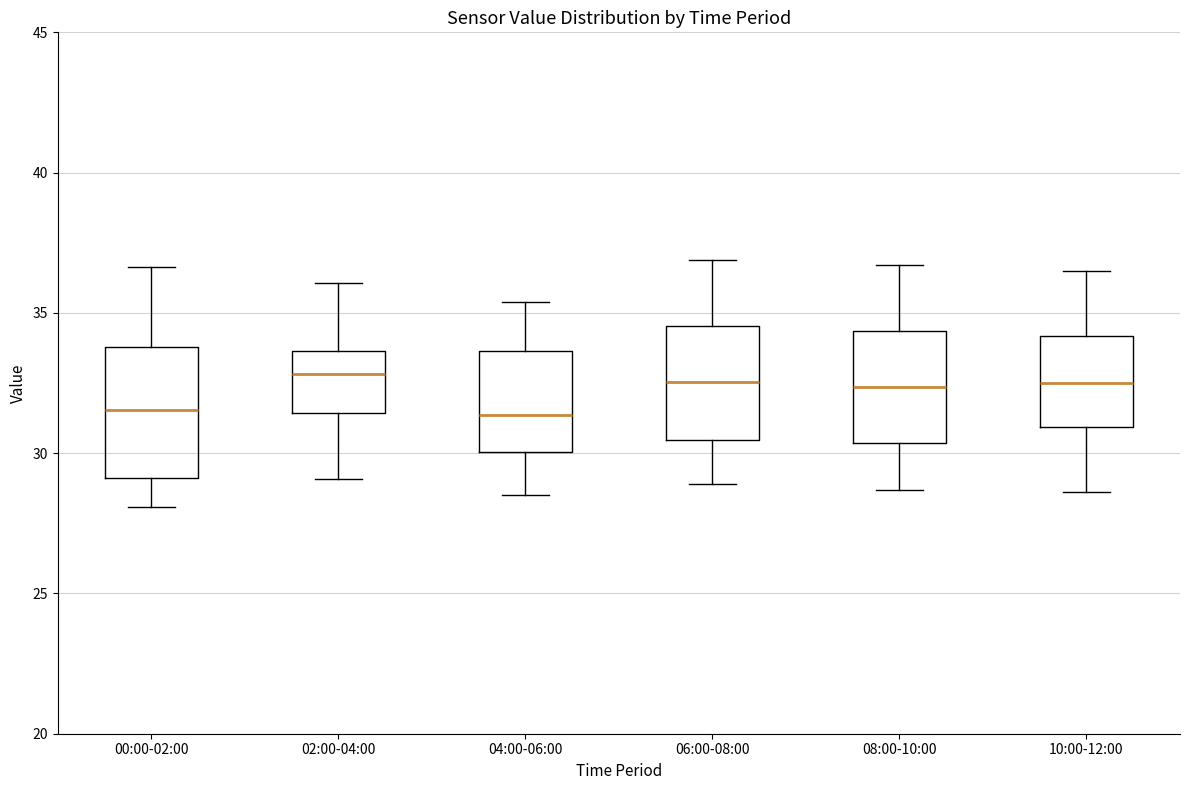

Reading left to right, read every box against the y-axis: the position of its median line, the range the box covers, and the ends of its whiskers. The values are not printed on the chart, so give them approximately, as read against the axis.

00:00-02:00: median 31.5, box 29.0 to 34.0, whiskers 28.0 to 36.5
02:00-04:00: median 33.0, box 31.5 to 33.5, whiskers 29.0 to 36.0
04:00-06:00: median 31.5, box 30.0 to 33.5, whiskers 28.5 to 35.5
06:00-08:00: median 32.5, box 30.5 to 34.5, whiskers 29.0 to 37.0
08:00-10:00: median 32.5, box 30.5 to 34.5, whiskers 28.5 to 36.5
10:00-12:00: median 32.5, box 31.0 to 34.0, whiskers 28.5 to 36.5